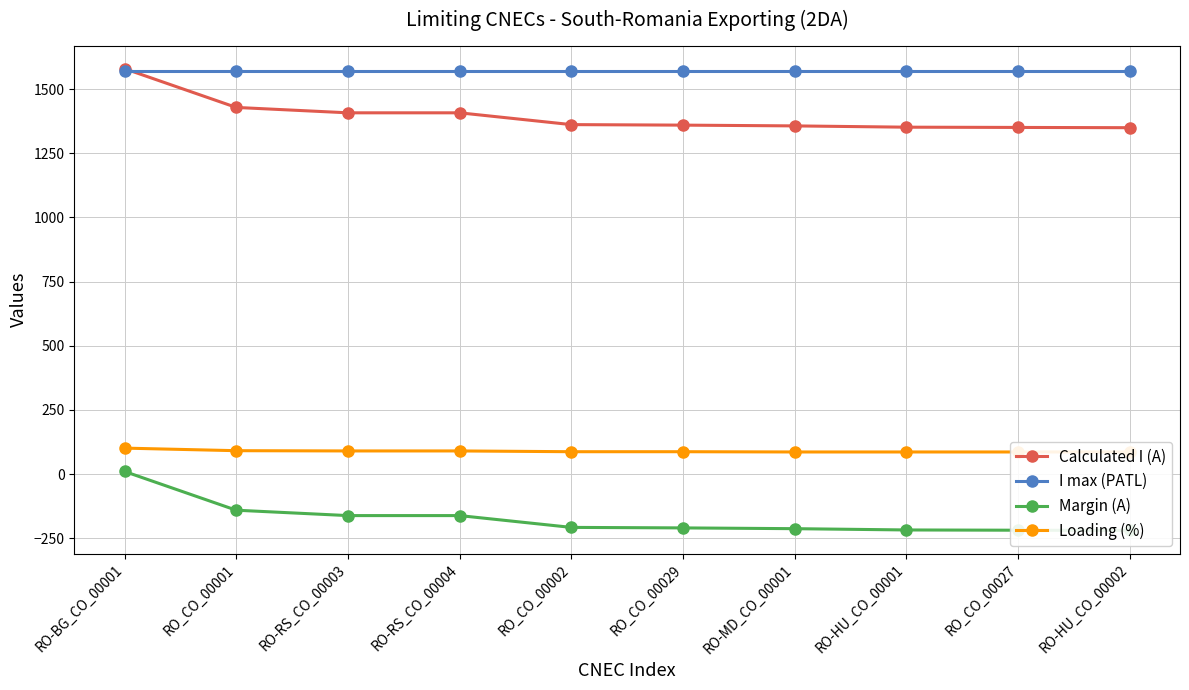

True or false: Margin (A) has more than 2 interior local peaks.

False